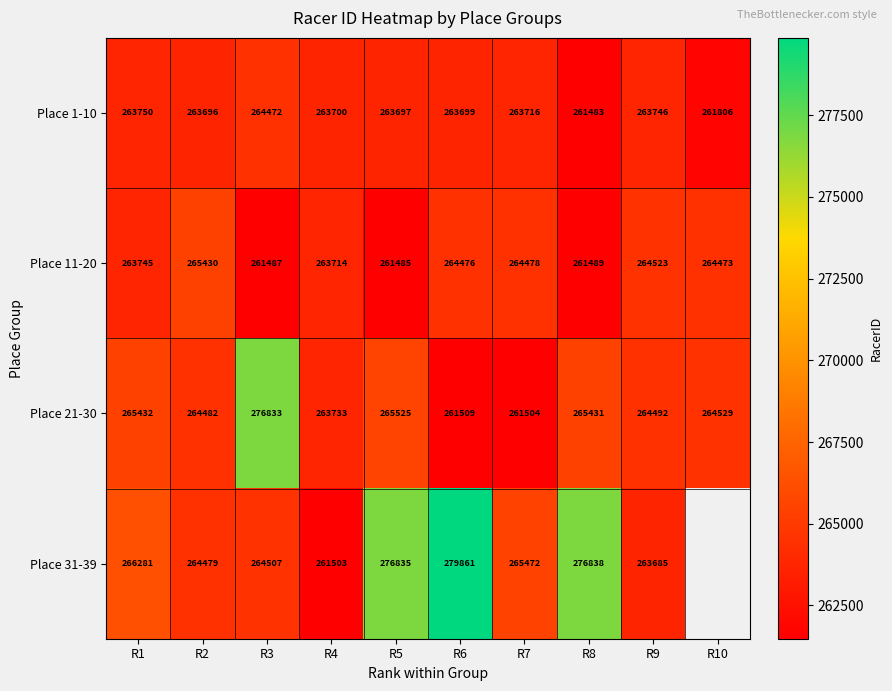

Rank the categories by Place 1-10 value from highest to lowest.

R3, R1, R9, R7, R4, R6, R5, R2, R10, R8